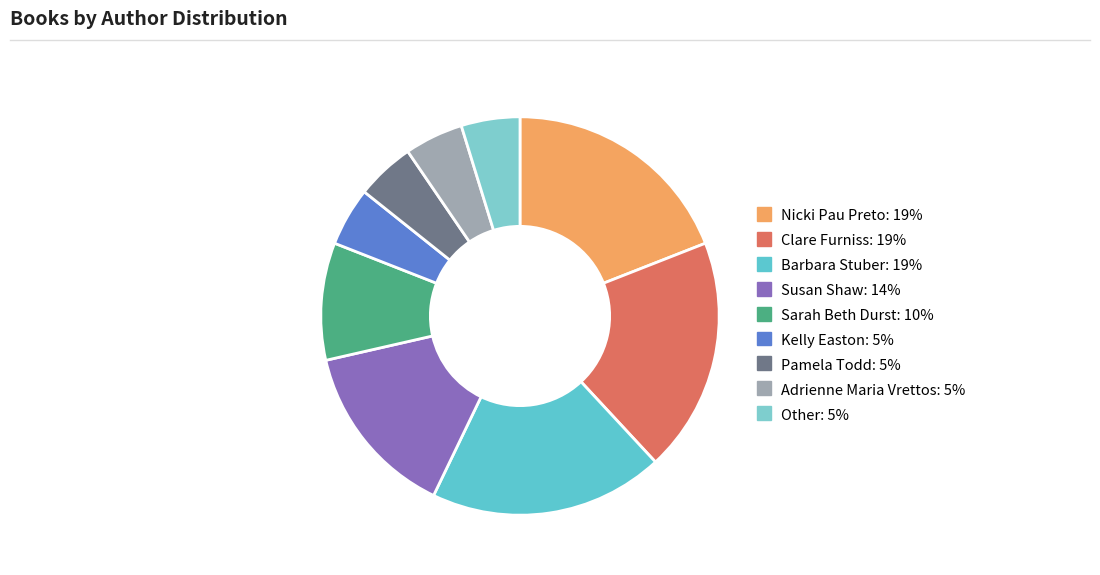

Approximately how many times larger is the value at Barbara Stuber compared to Pamela Todd?

4.0